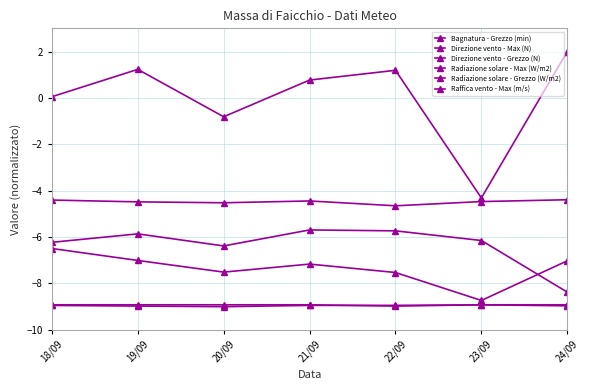

How many series are shown in this chart?

6